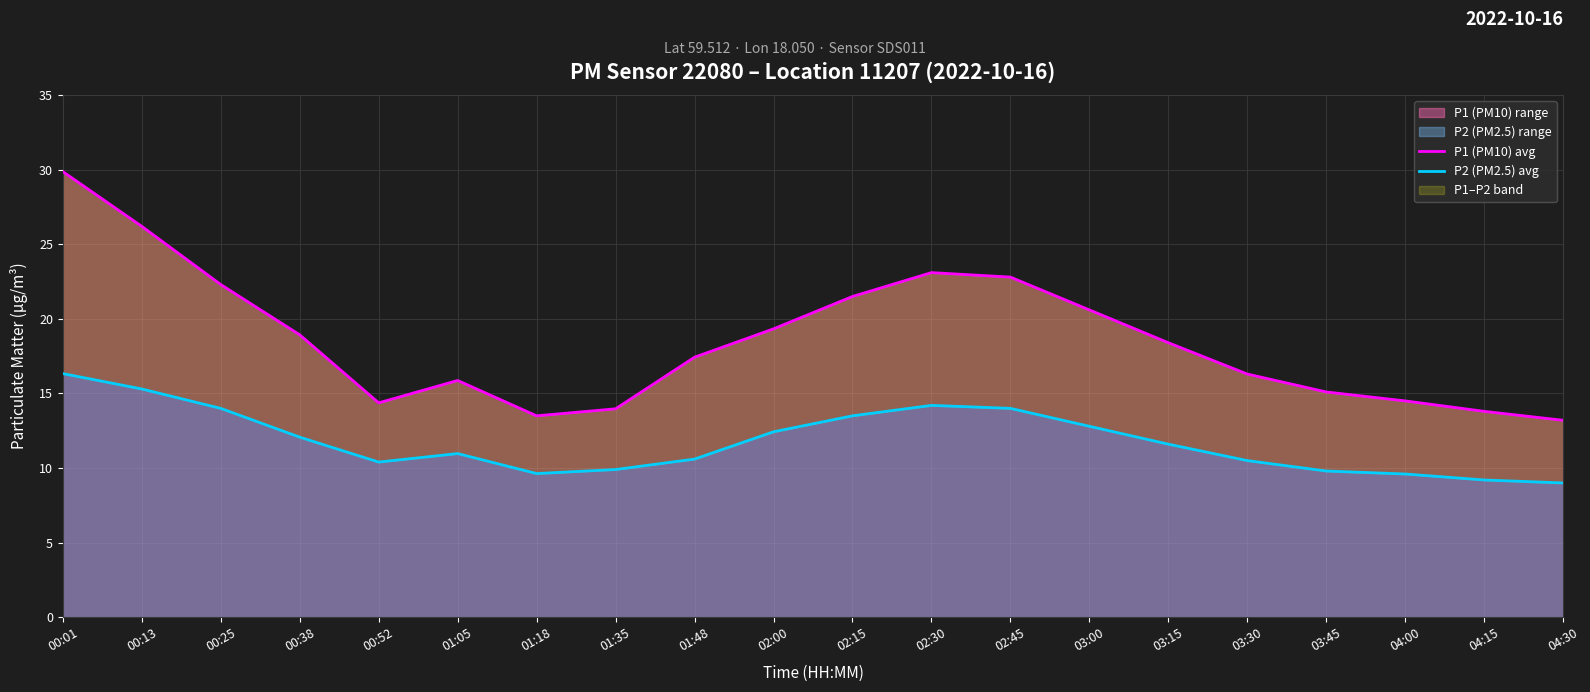

Which category has the highest value in the P1 (PM10) avg series?

00:01